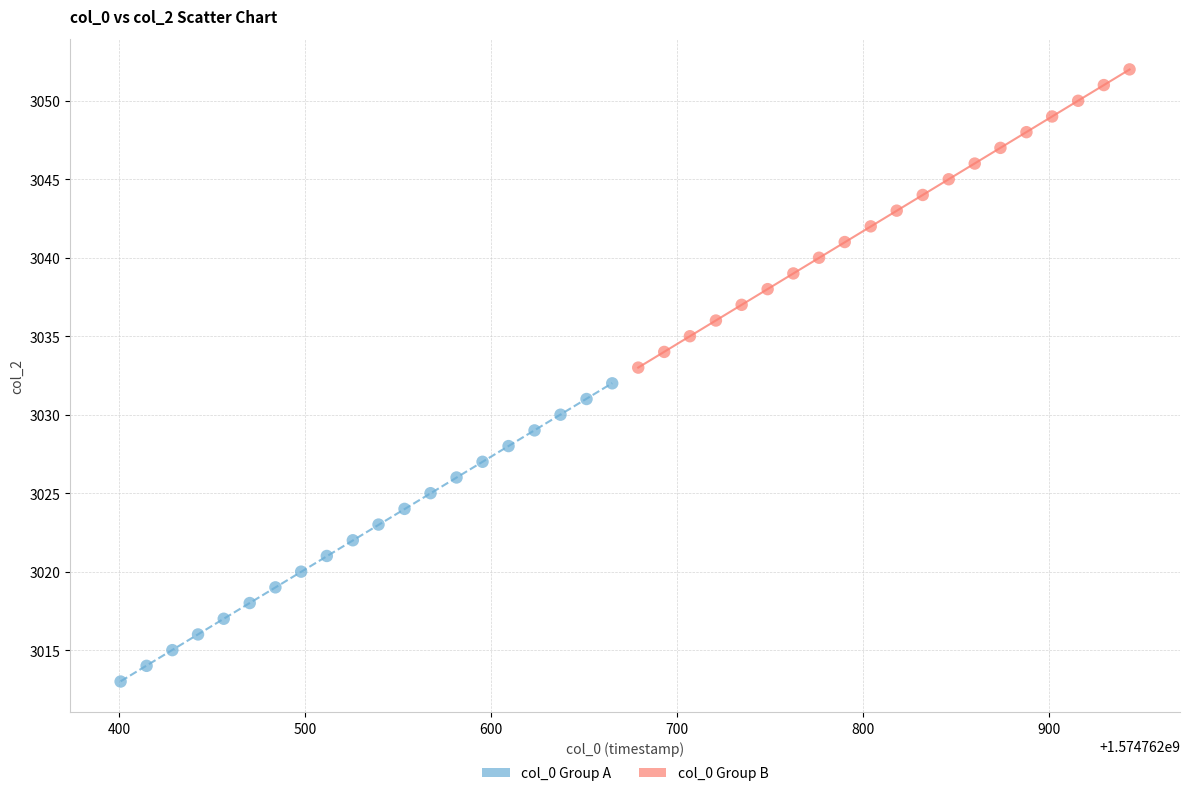

Which series reaches the maximum Y coordinate?

col_0 Group B